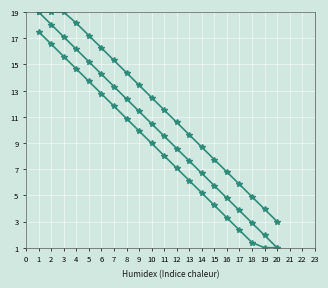

Does the chart have visible grid lines?

Yes